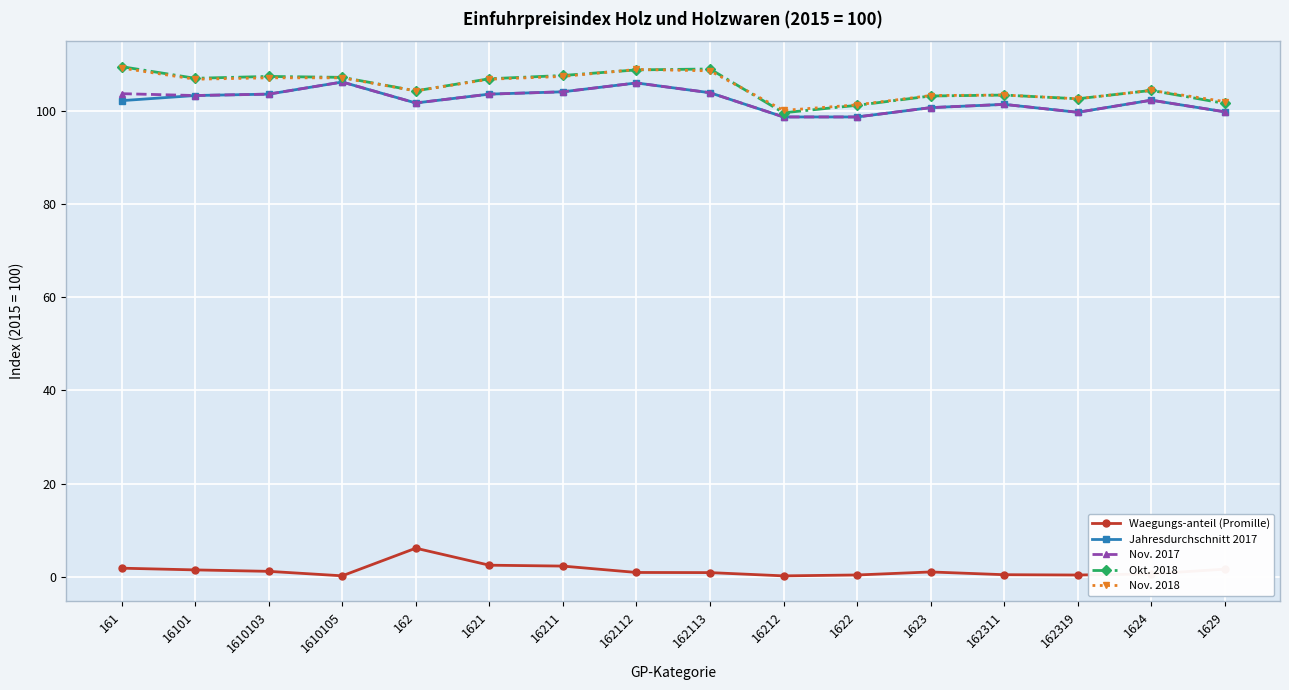

What is the label of the 10th point from the right?

16211